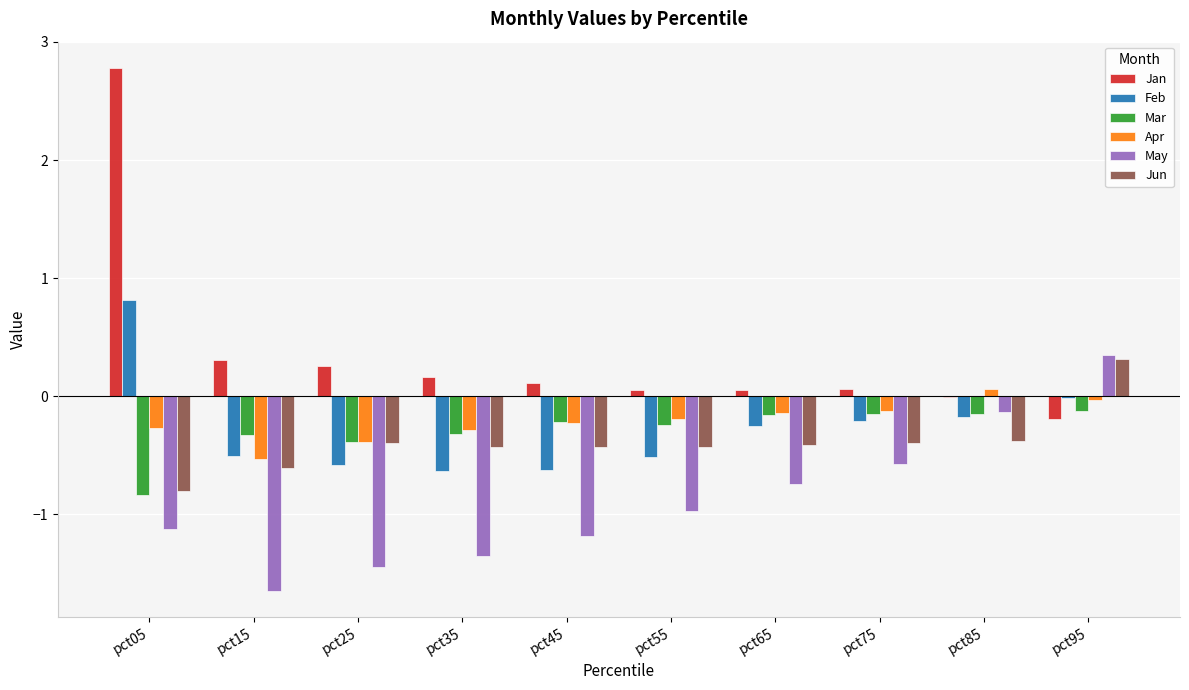

What is the highest value of the Feb series?

0.8